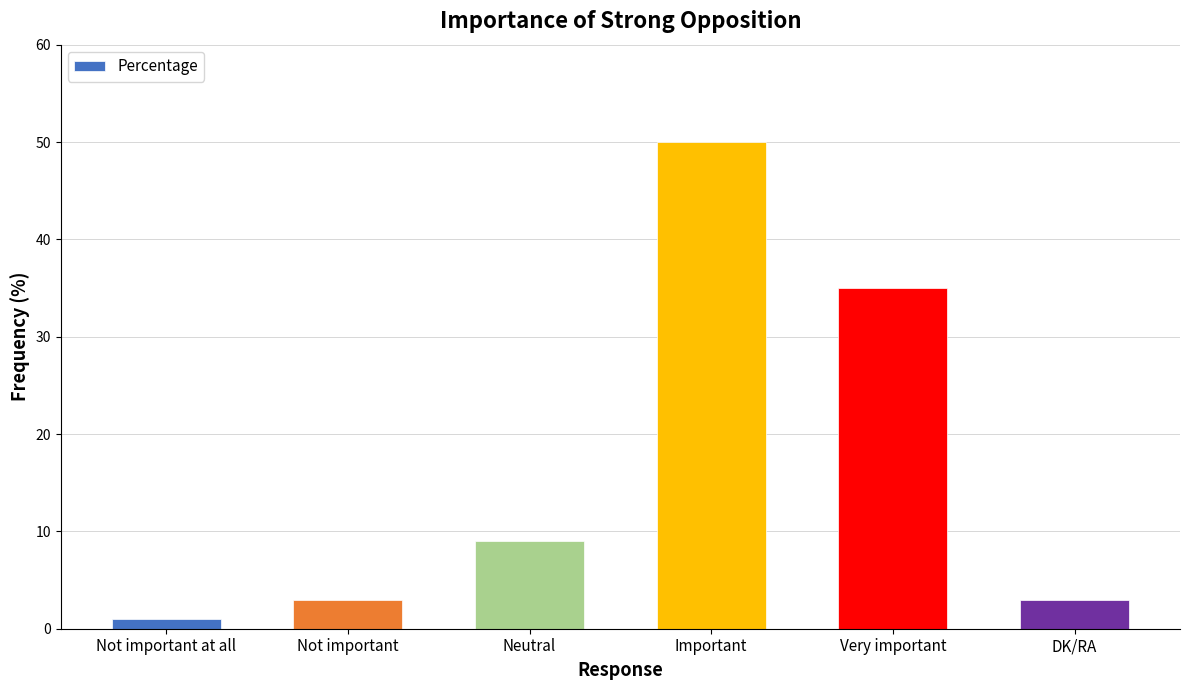

Is it true that the value at Neutral is 9?

True